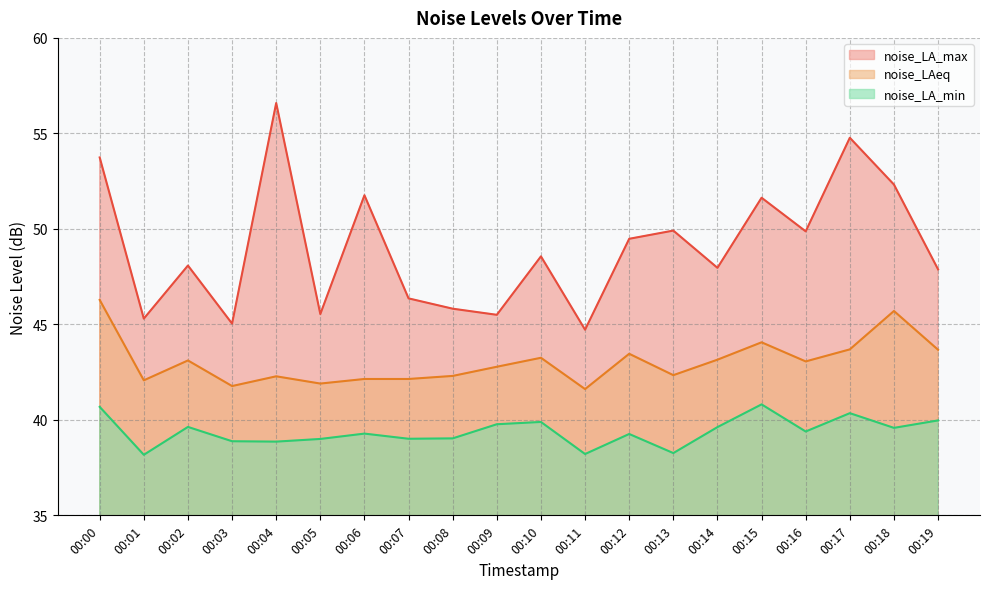

At which category is the sum across all series the highest?

00:00